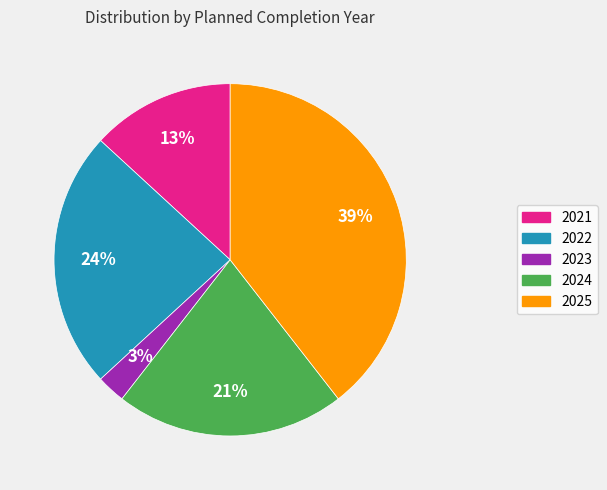

Is there a majority slice in this chart?

No